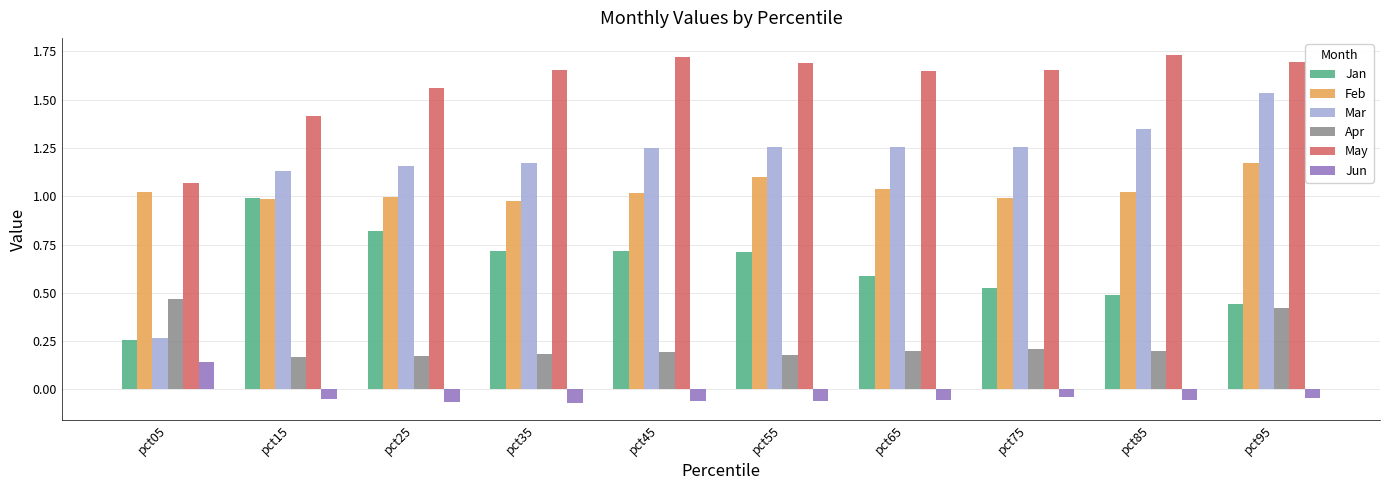

At which label does Jan reach its peak?

pct15